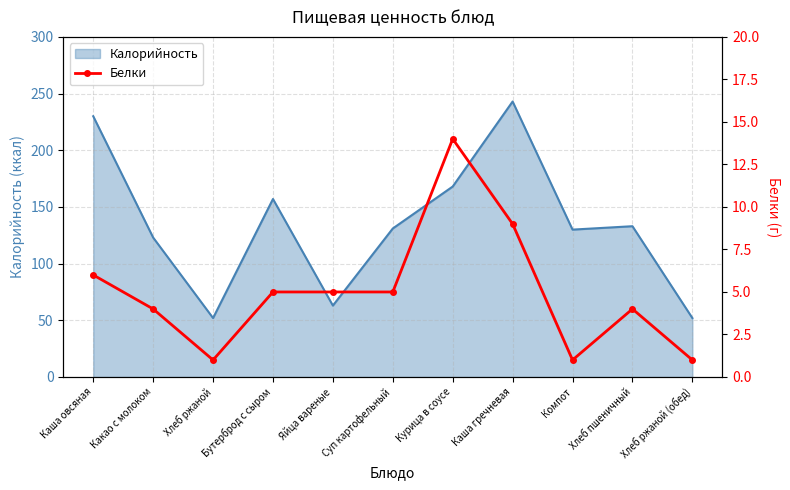

True or false: Калорийность has a value of 133 at Хлеб пшеничный.

True